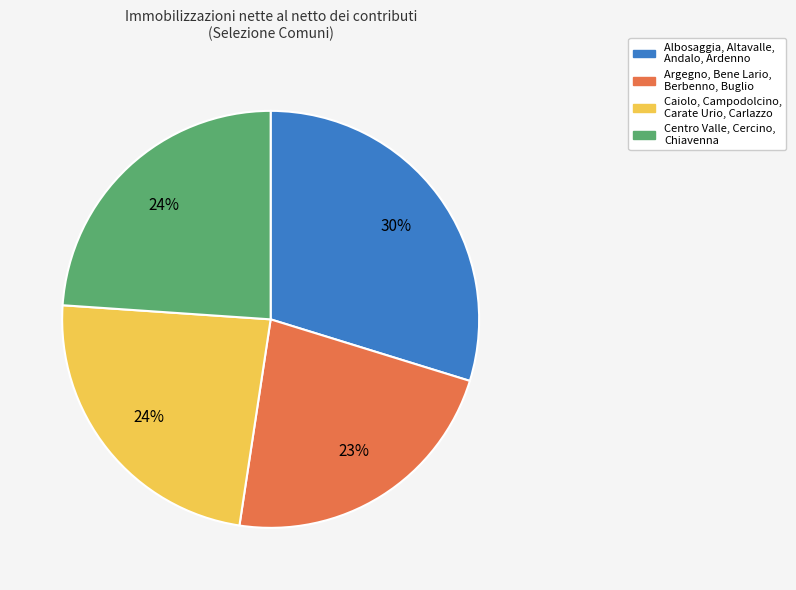

To the nearest percent, what is the difference between the largest and smallest slice percentages?

7%